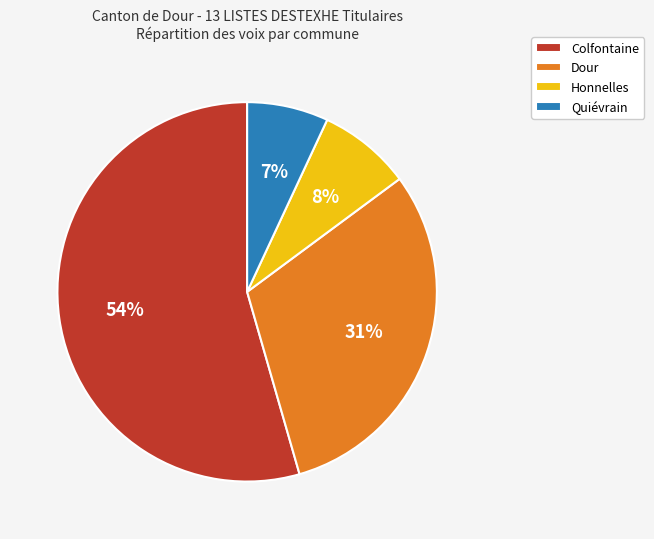

To the nearest percent, what is the difference between the Honnelles and Dour slice percentages?

23%